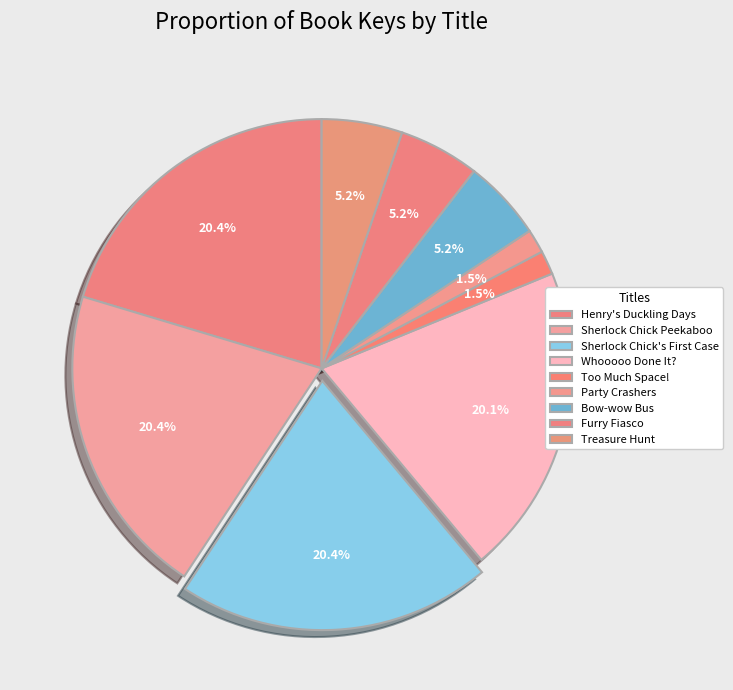

How many slices are in this pie chart?

9